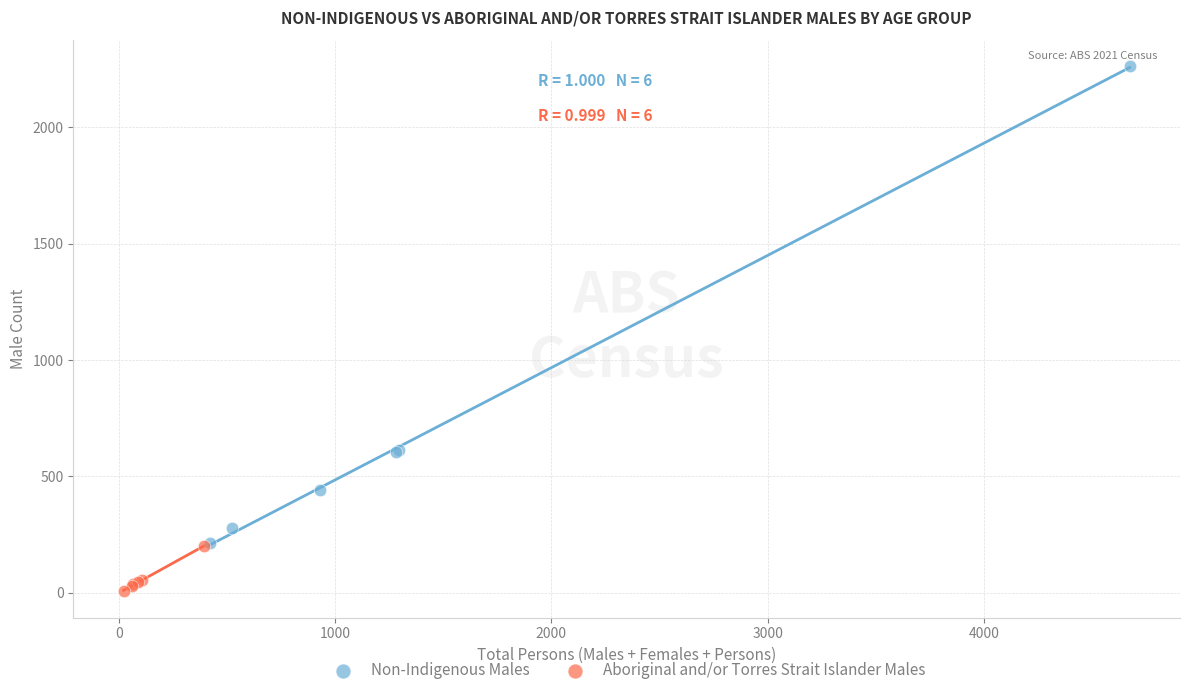

Which series has the widest spread of Y values?

Non-Indigenous Males